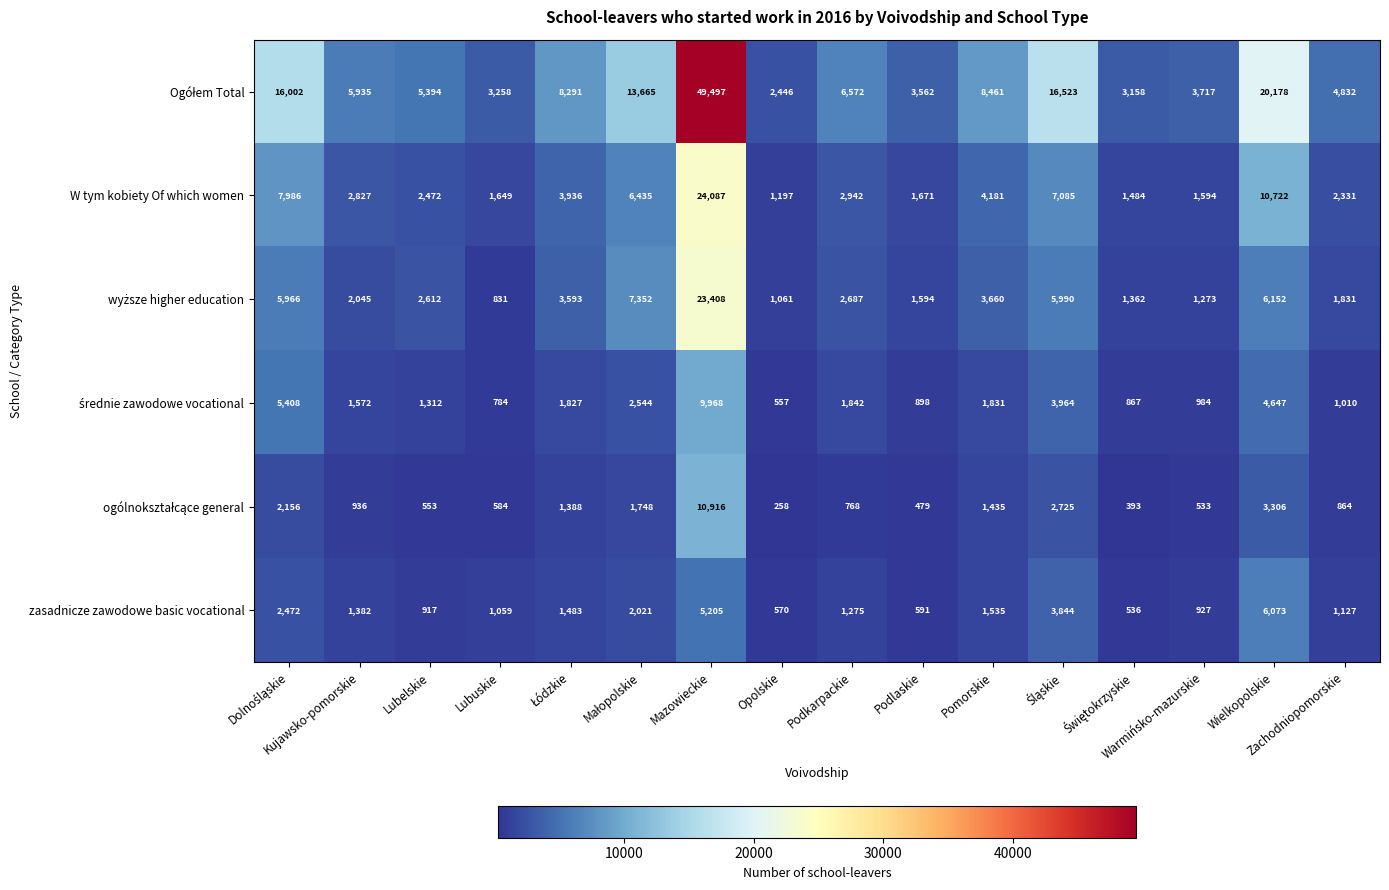

What is the minimum value shown in the chart?

258